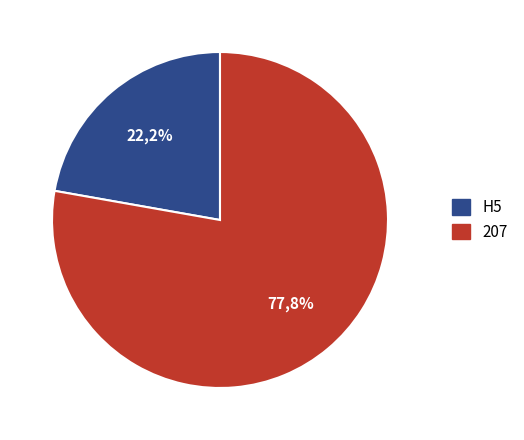

How much of the chart is everything except H5?

77.8%